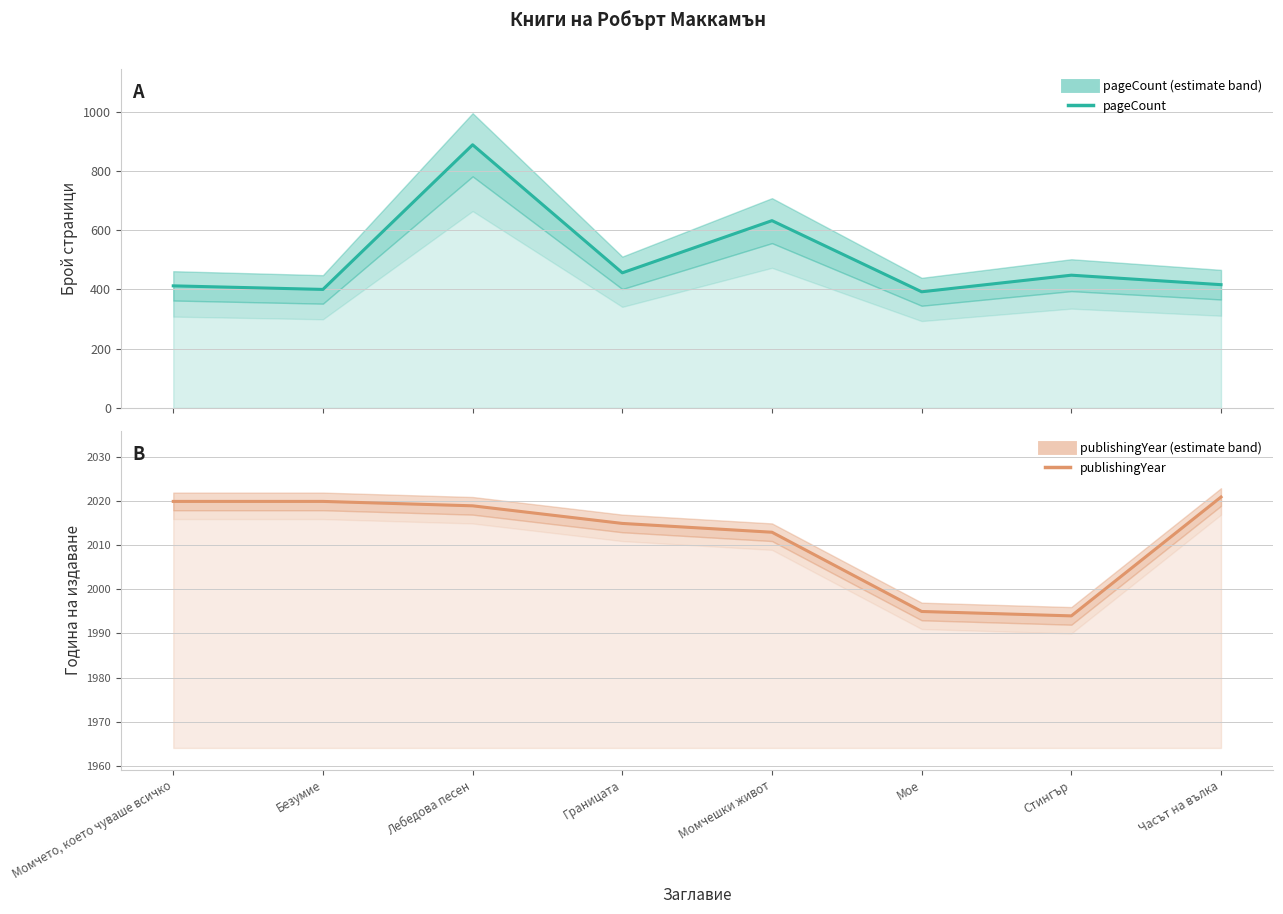

True or false: publishingYear and pageCount cross at least once.

False